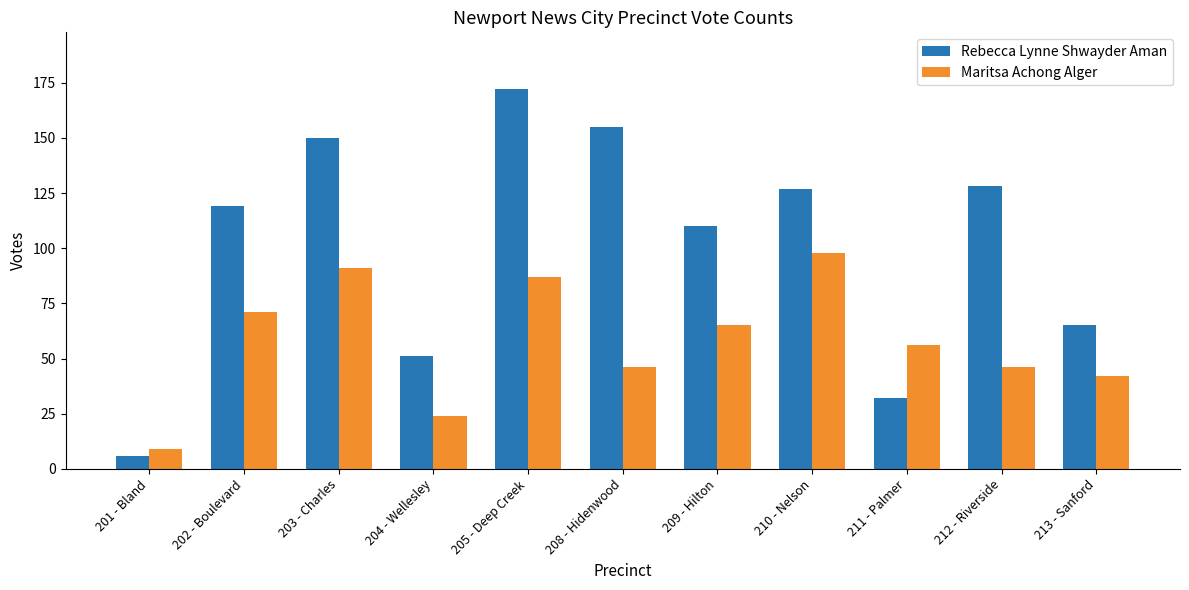

Reading left to right, list all the values displayed in this chart.

Rebecca Lynne Shwayder Aman: 201 - Bland=6	202 - Boulevard=119	203 - Charles=150	204 - Wellesley=51	205 - Deep Creek=172	208 - Hidenwood=155	209 - Hilton=110	210 - Nelson=127	211 - Palmer=32	212 - Riverside=128	213 - Sanford=65
Maritsa Achong Alger: 201 - Bland=9	202 - Boulevard=71	203 - Charles=91	204 - Wellesley=24	205 - Deep Creek=87	208 - Hidenwood=46	209 - Hilton=65	210 - Nelson=98	211 - Palmer=56	212 - Riverside=46	213 - Sanford=42